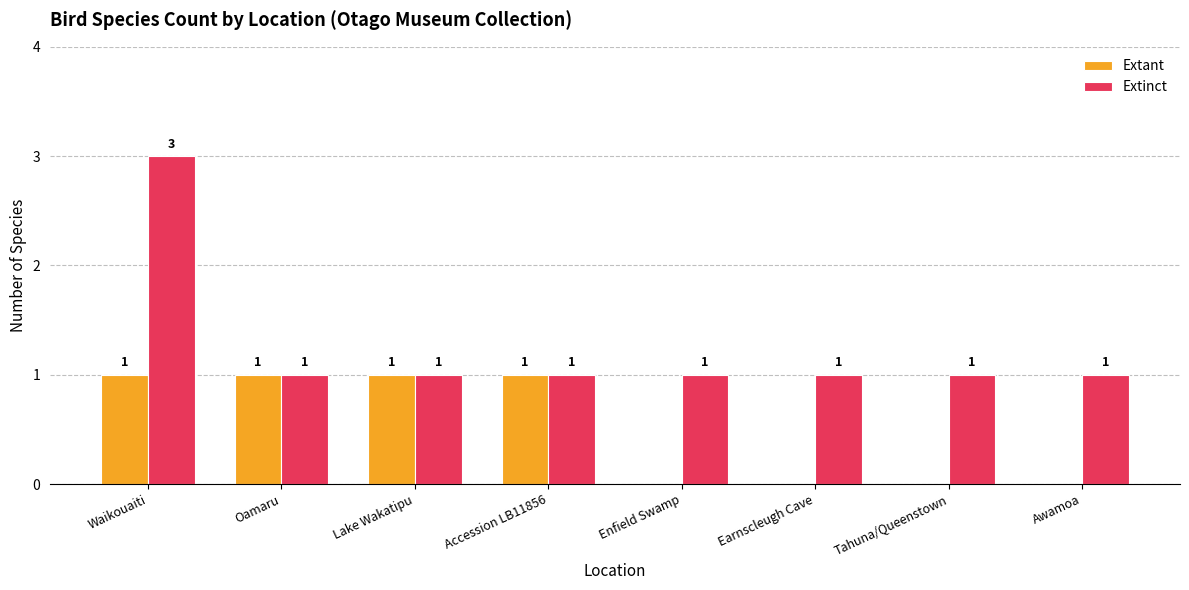

Which series has the largest total across all categories?

Extinct